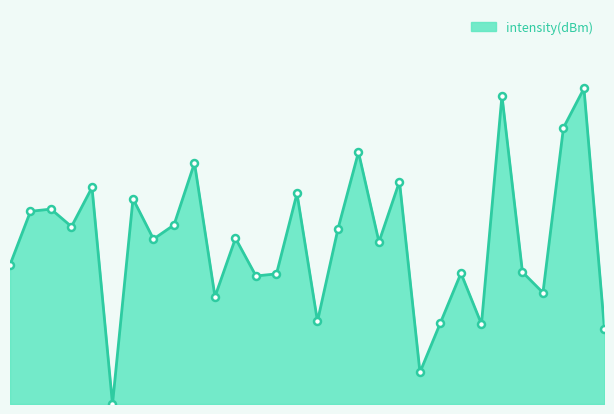

Reading left to right, extract all data points from this chart.

0=14.9	2=20.6	4=20.8	6=19.0	8=23.1	10=0.0	12=21.9	14=17.6	16=19.1	18=25.7	20=11.5	22=17.7	24=13.7	26=13.9	28=22.5	30=8.8	32=18.7	34=26.9	36=17.3	38=23.8	40=3.4	42=8.7	44=14.0	46=8.5	48=32.9	50=14.1	52=11.9	54=29.5	56=33.7	58=8.0